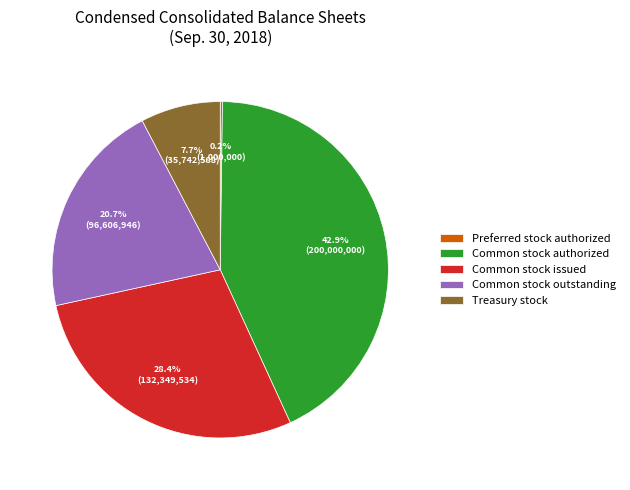

What is the total percentage of Common stock authorized and Common stock issued?

71.4%